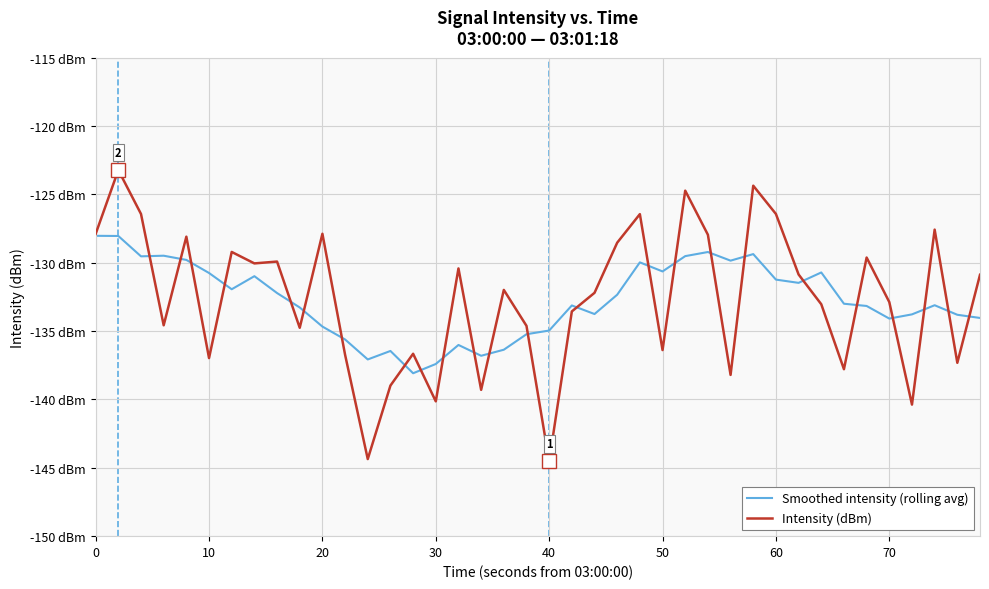

What are all the series names shown in the legend?

Smoothed intensity (rolling avg), Intensity (dBm)